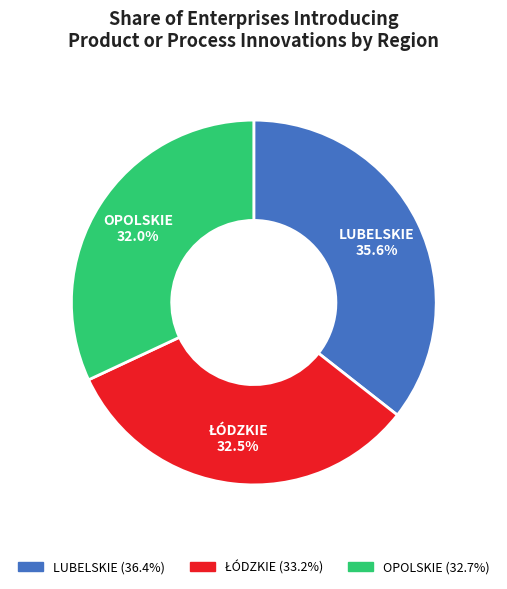

What is the total percentage of LUBELSKIE and OPOLSKIE?

67.5%